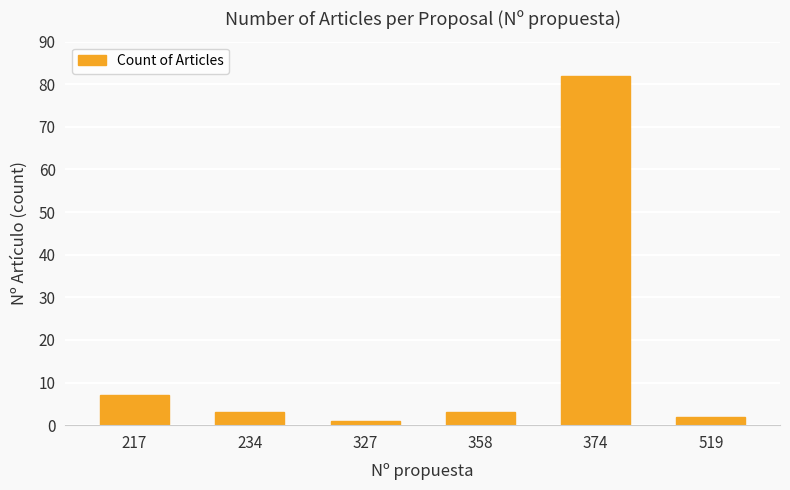

Does the chart contain any negative values?

No